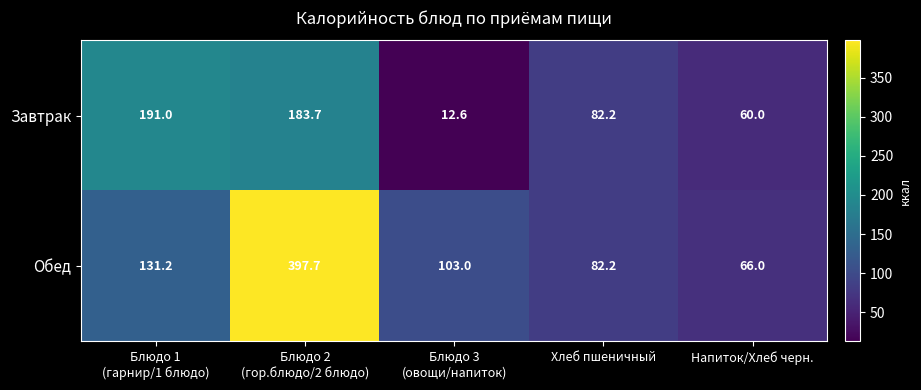

Where is Завтрак nearest to the value 101?

Хлеб пшеничный